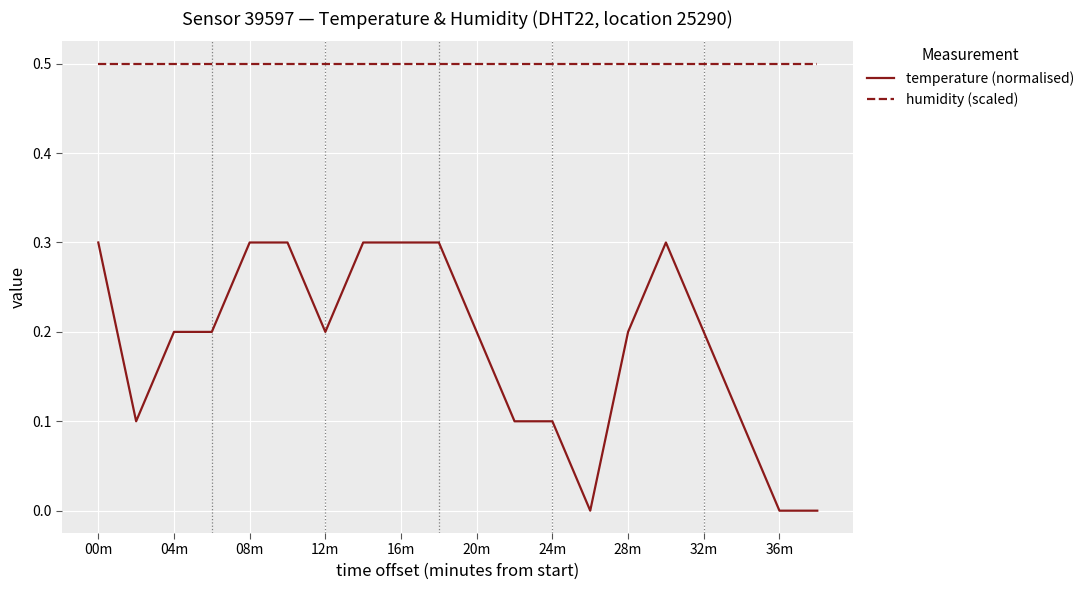

Which series has the largest total across all categories?

humidity (scaled)